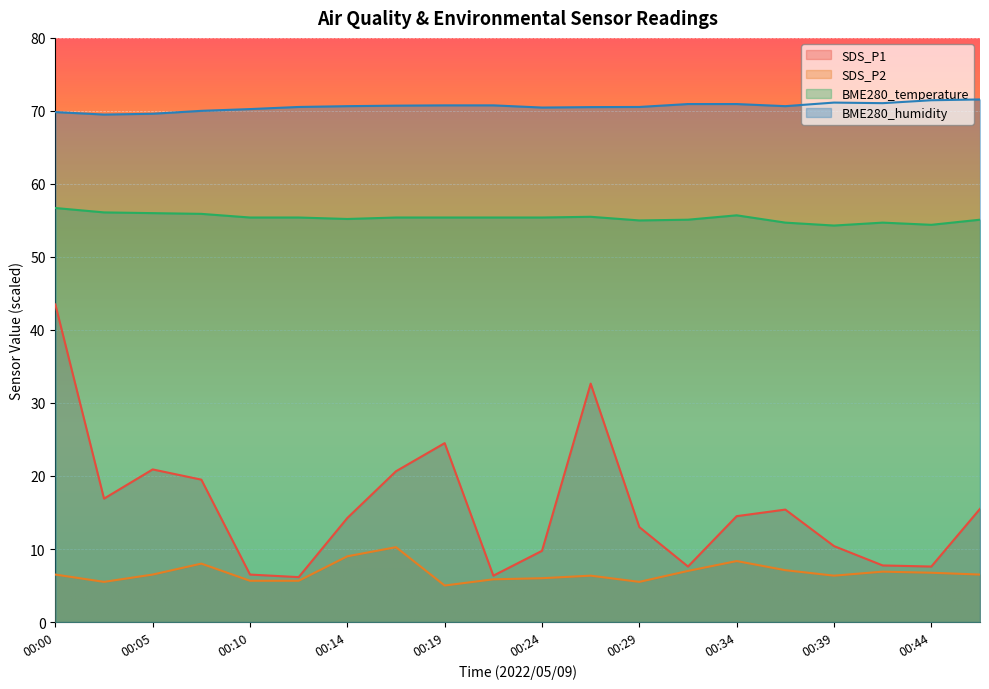

In SDS_P2, how many points are higher than both neighbors (excluding endpoints)?

5